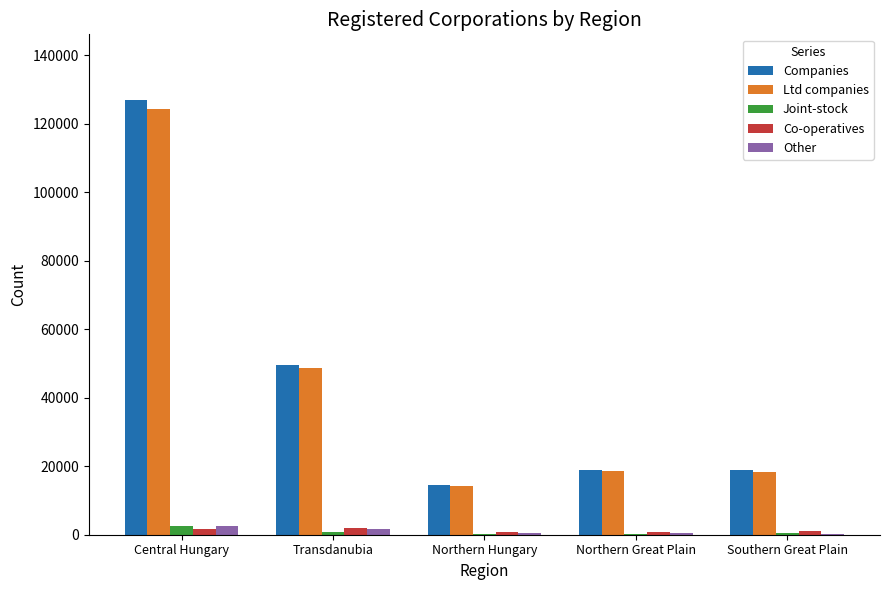

What is the sum of all Other values?

5509